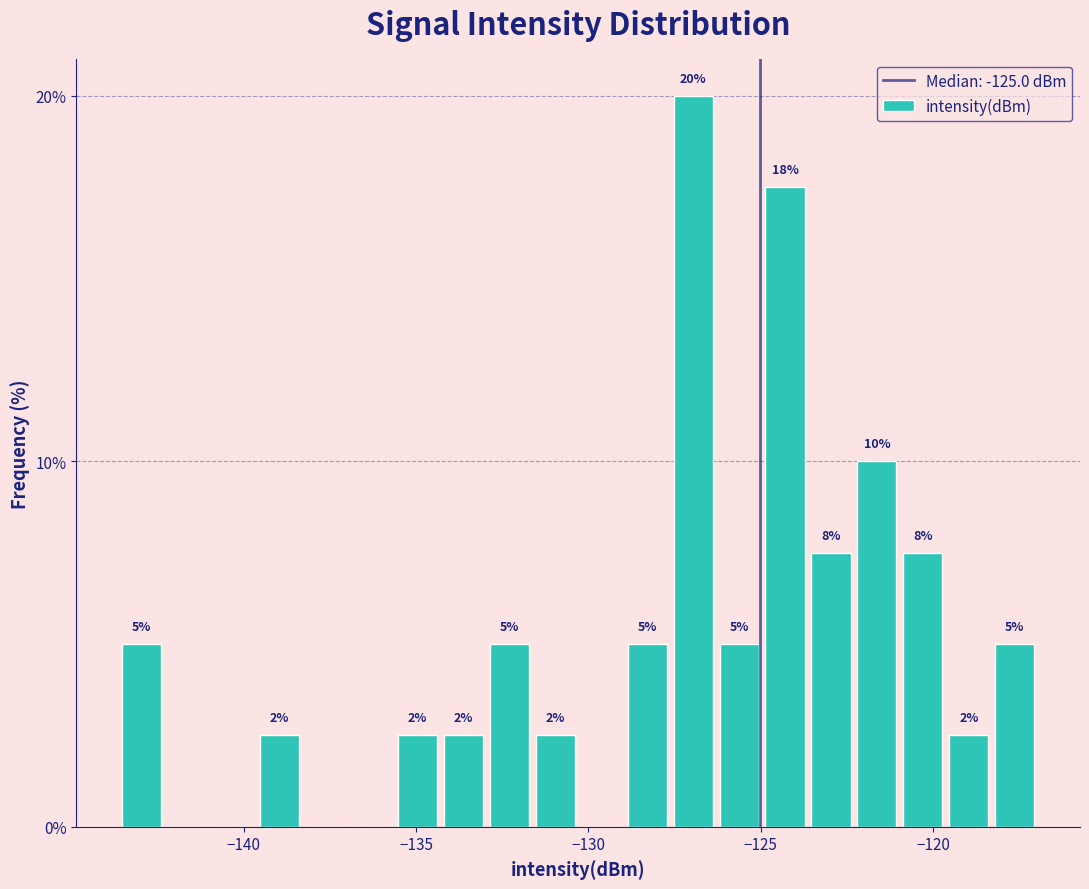

Around what value on the x-axis is the tallest bar? Give the approximate position of its centre, as read against the axis.

-127.0